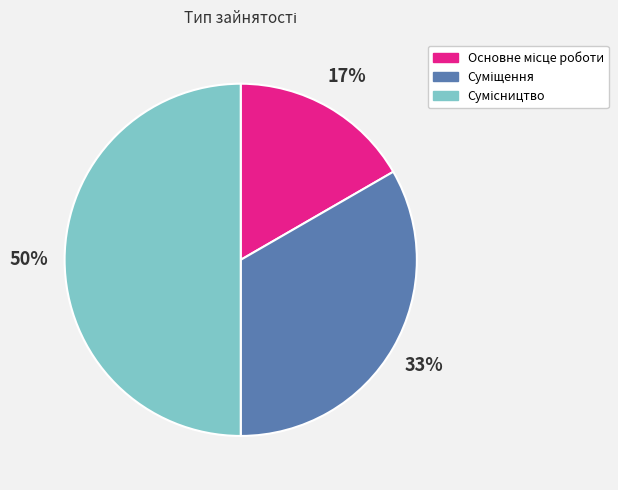

To the nearest percent, what is the average slice percentage?

33%